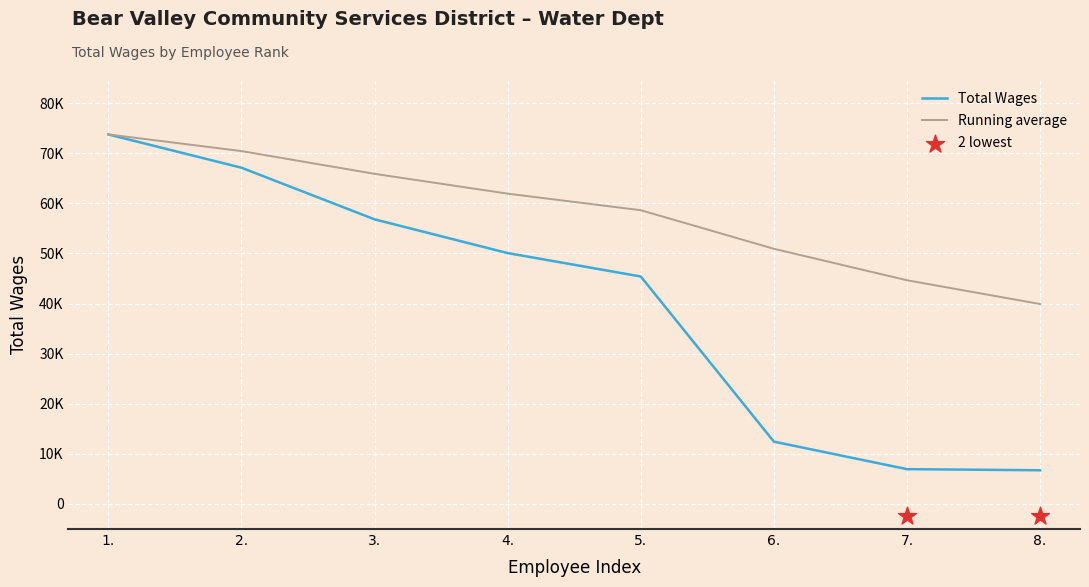

What is the ratio of the value at 4. to the value at 2.?

0.7